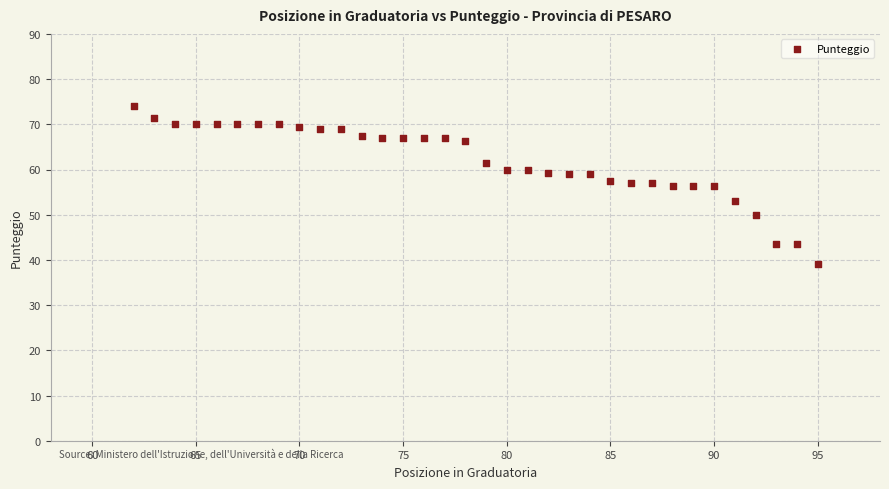

What is the range of X values (max minus min)?

33.0